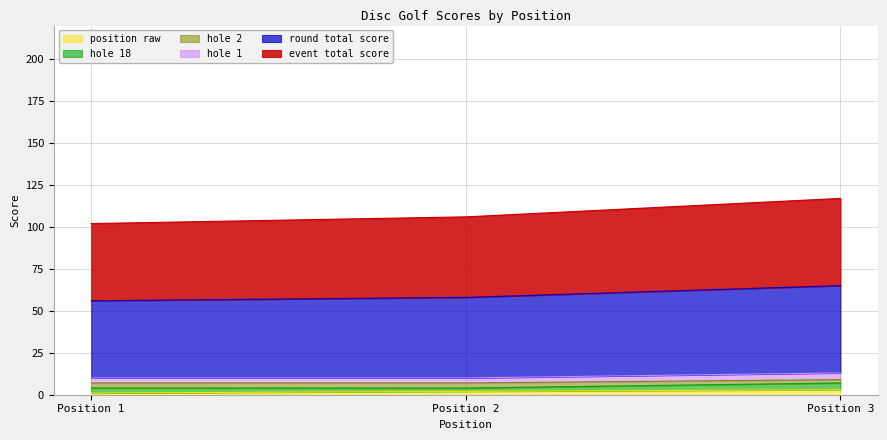

At which category is the sum across all series the highest?

Position 3